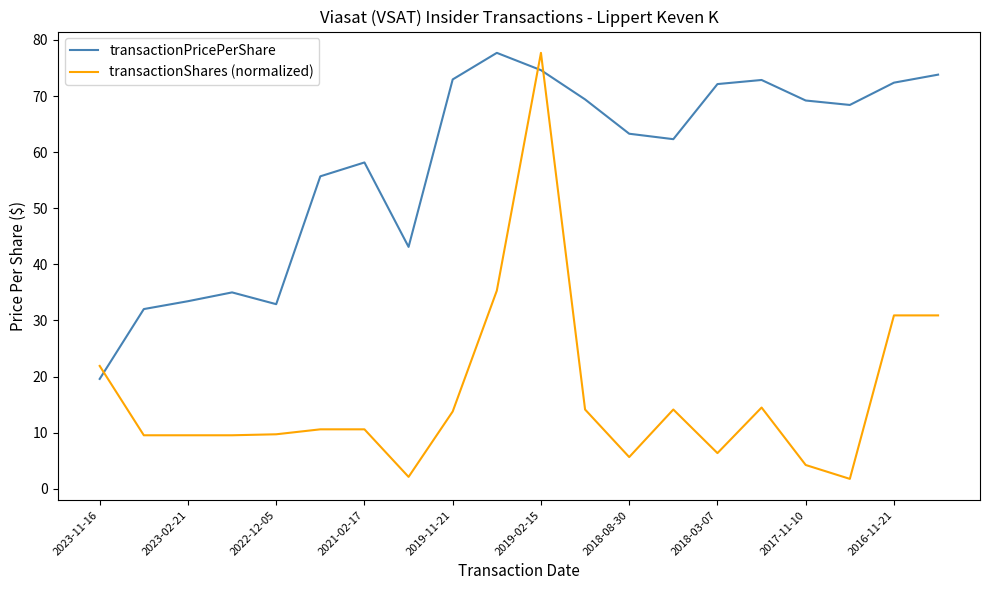

Which series has the largest total across all categories?

transactionPricePerShare